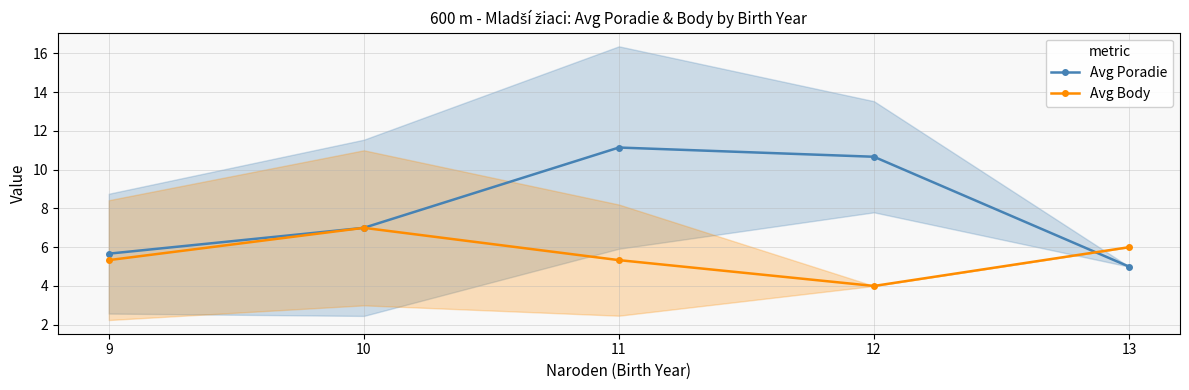

Which series has the widest spread of values?

Avg Poradie